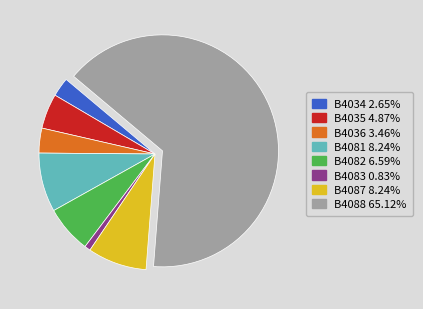

What is the largest slice in the pie chart?

B4088